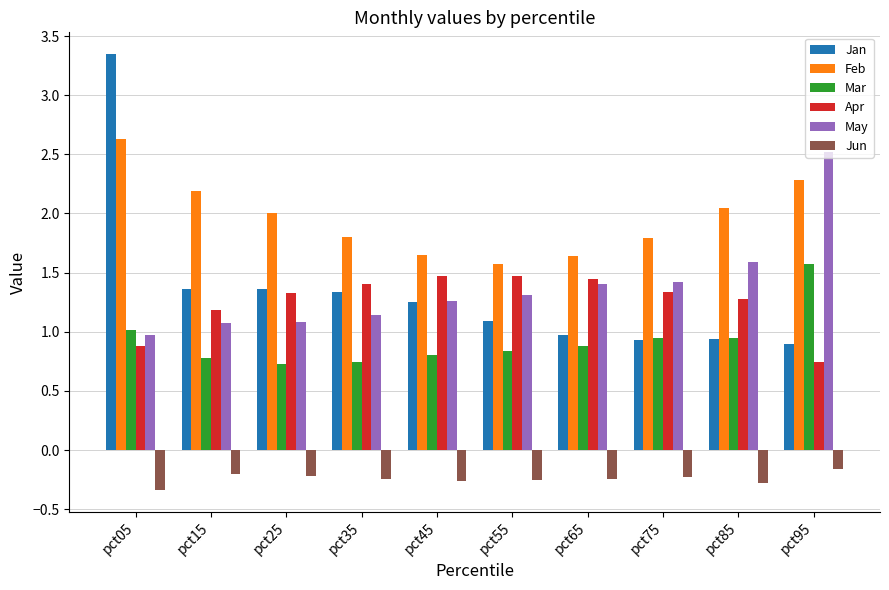

What is the highest value of the Apr series?

1.5